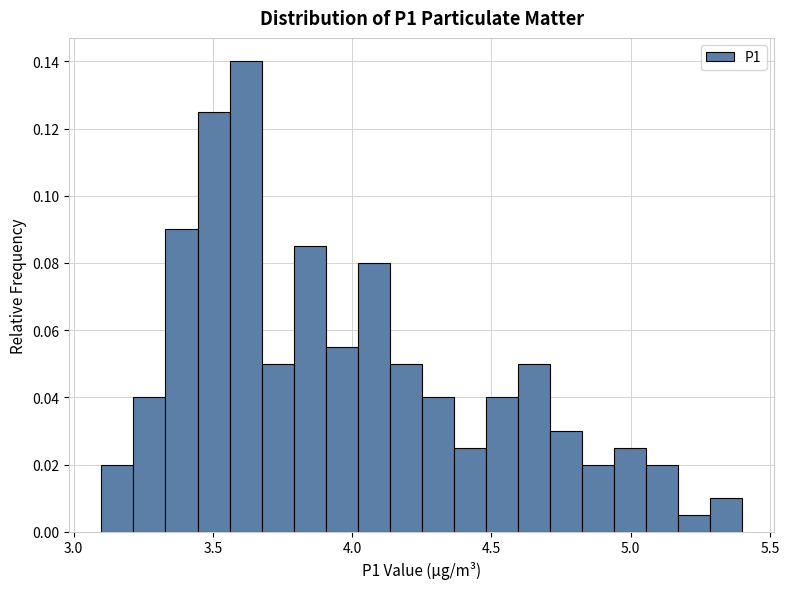

Around what value on the x-axis is the tallest bar? Give the approximate position of its centre, as read against the axis.

3.60